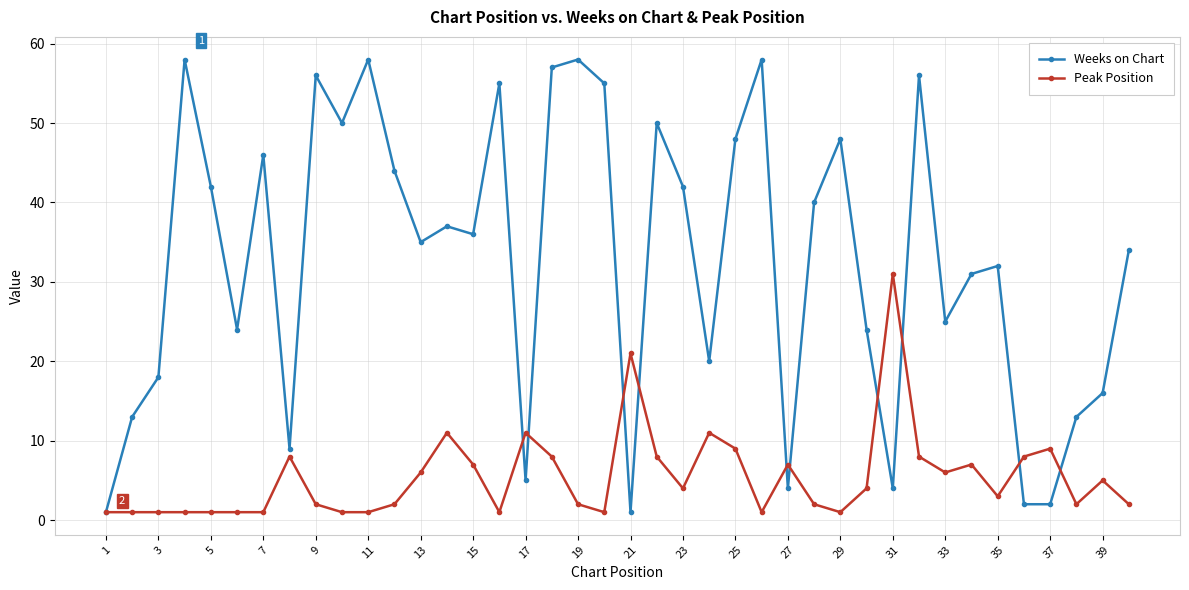

Which series has the largest range (max minus min)?

Weeks on Chart